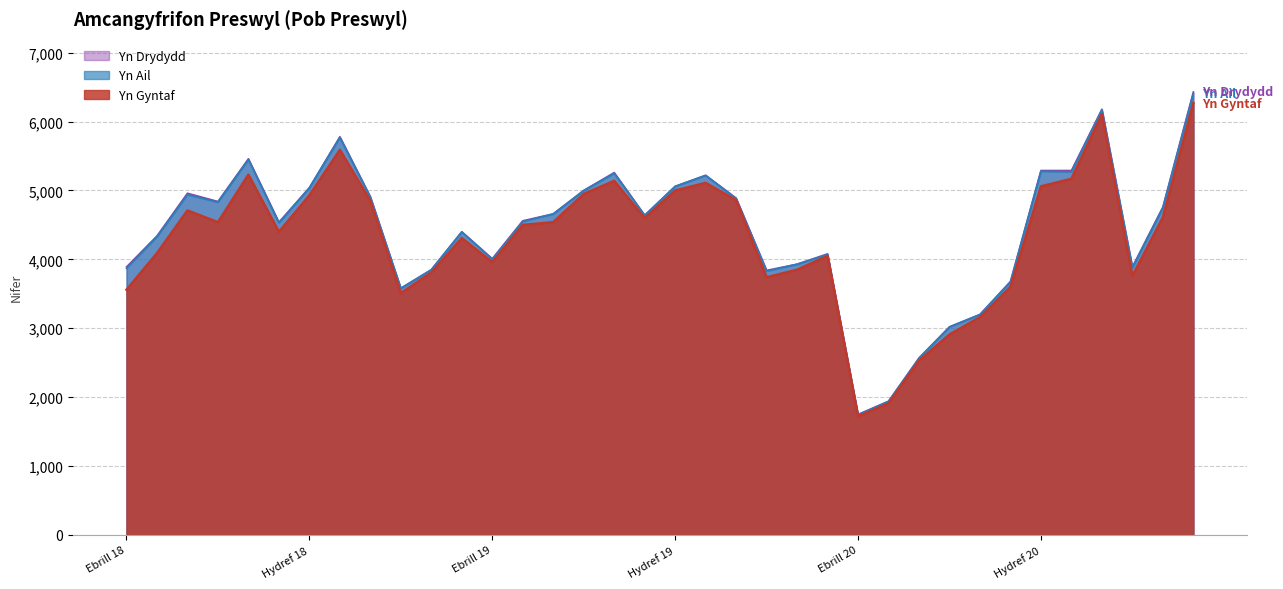

What is the difference between the highest and lowest values at Mawrth 21?

160